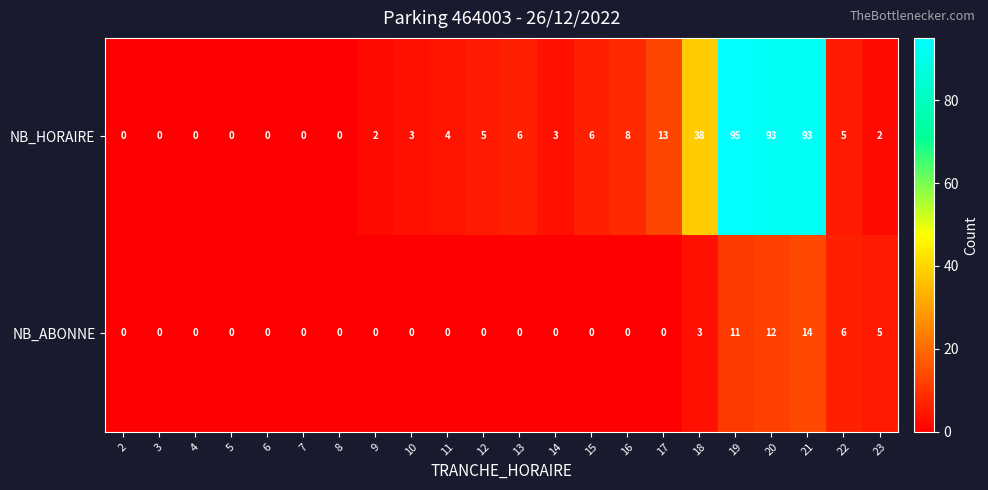

The NB_HORAIRE series shows 5 at 14. True or false?

False